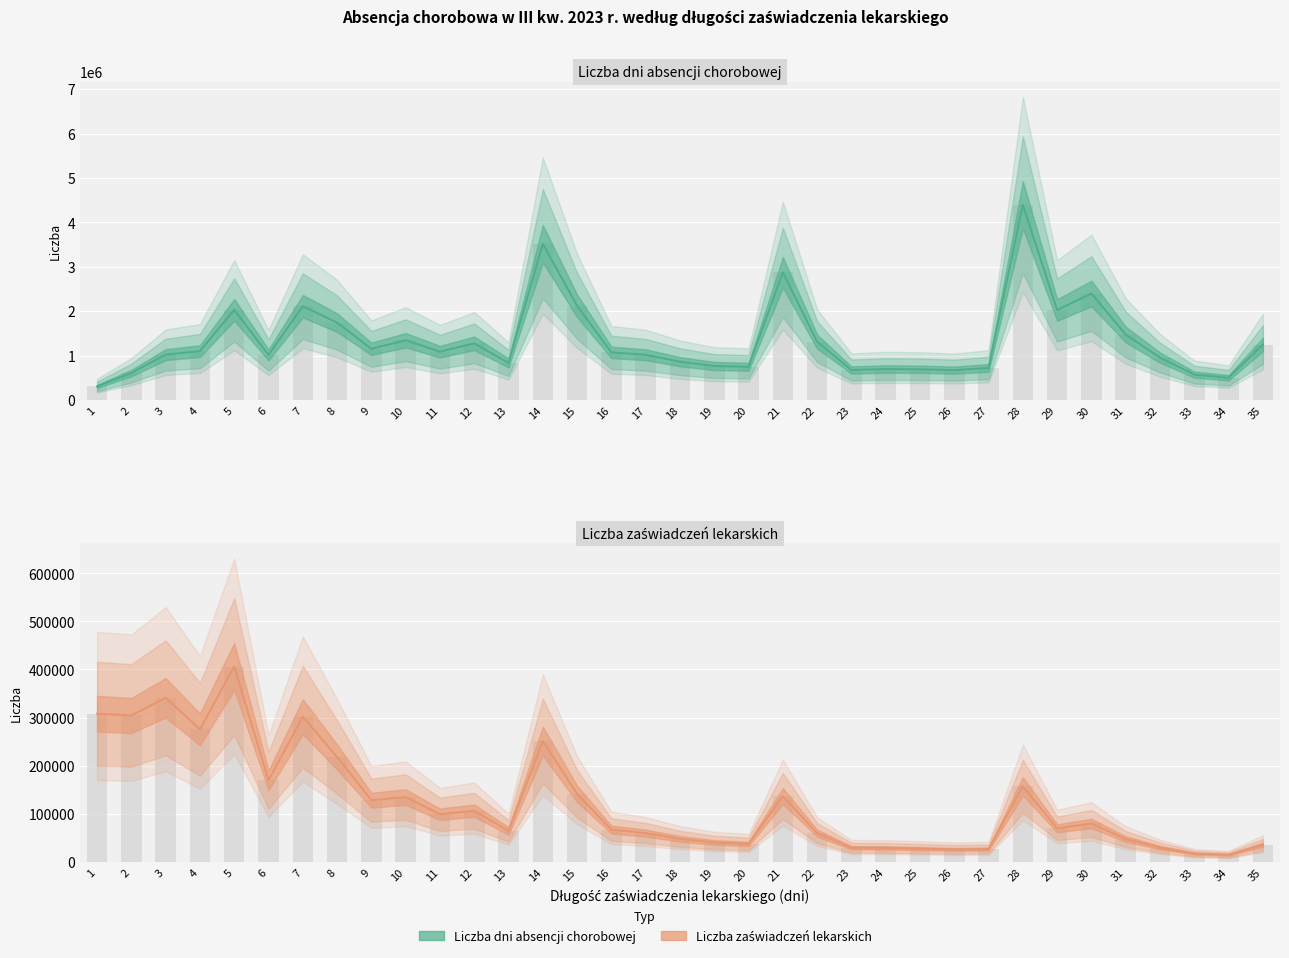

How many distinct data groups are displayed?

2